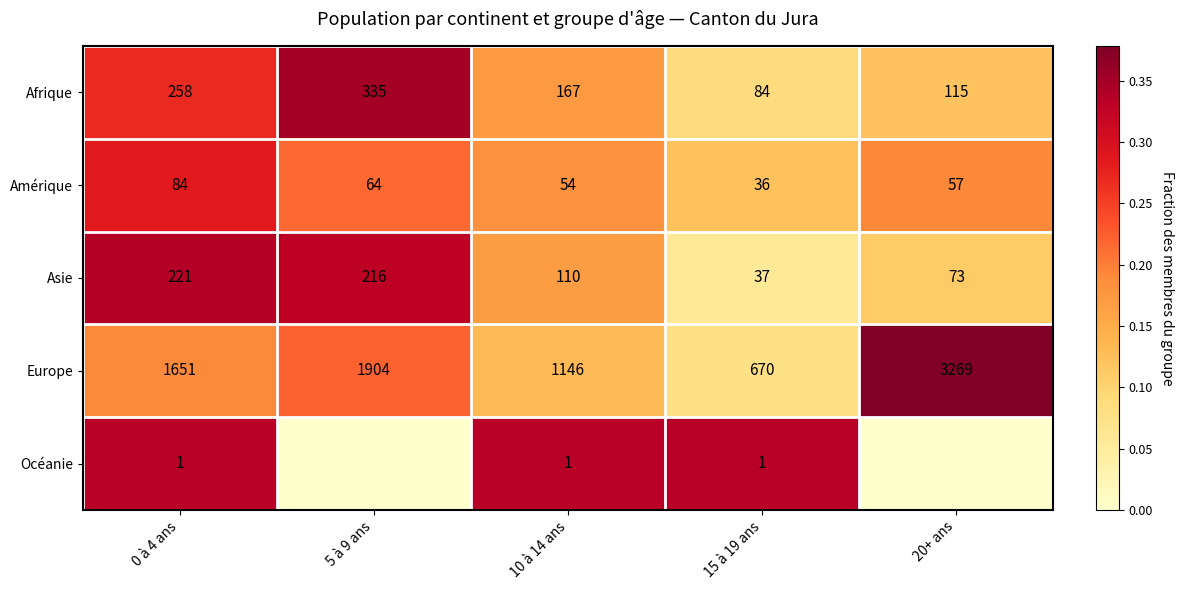

What is the total value across all series at 15 à 19 ans?

828